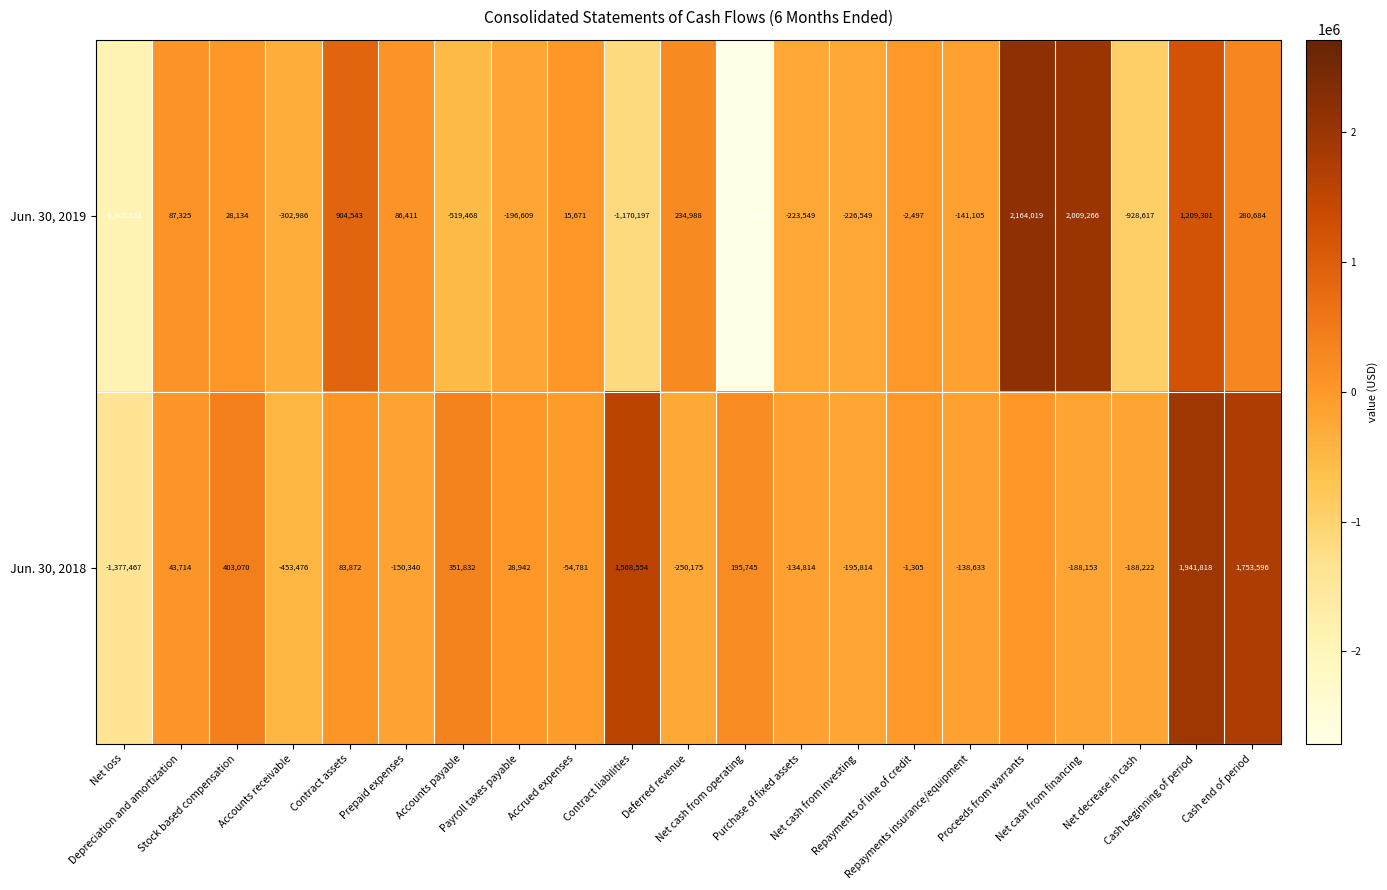

What is the sum of all Jun. 30, 2019 values?

-1308191